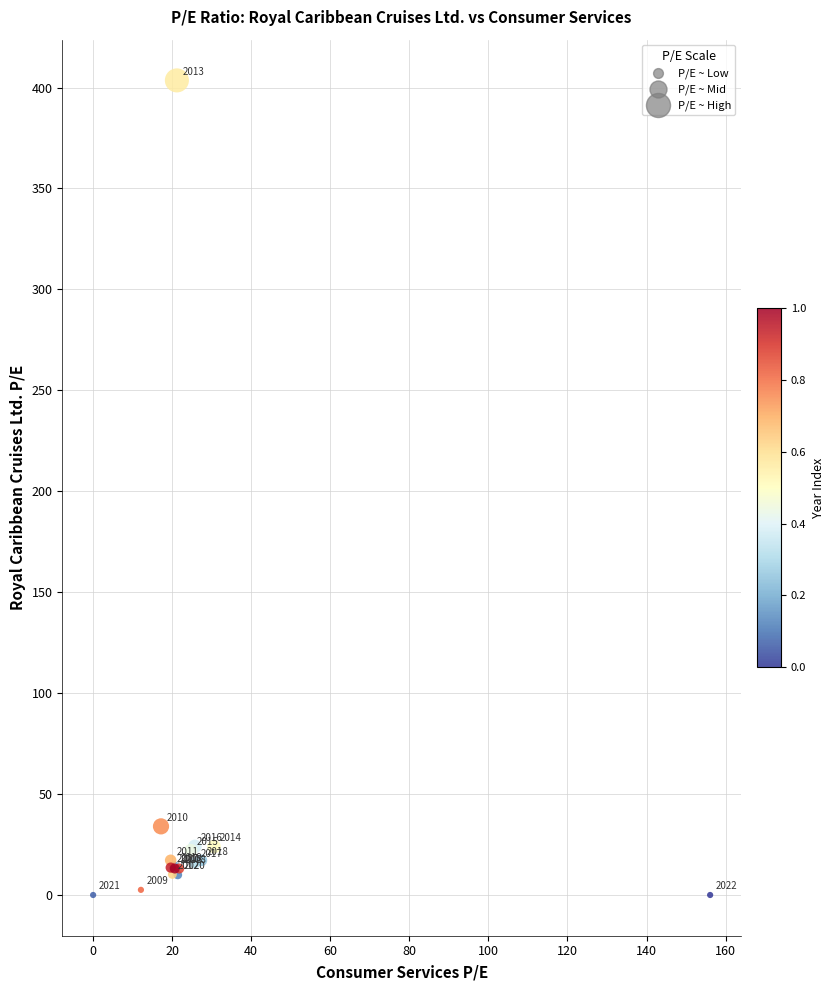

What Y value in the scatter plot is closest to 201?

34.0